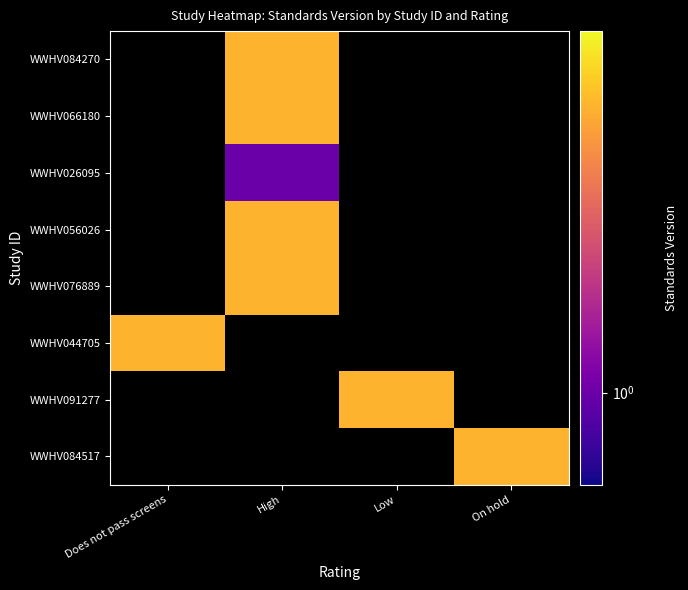

What is the difference between the highest and lowest values at High?

2